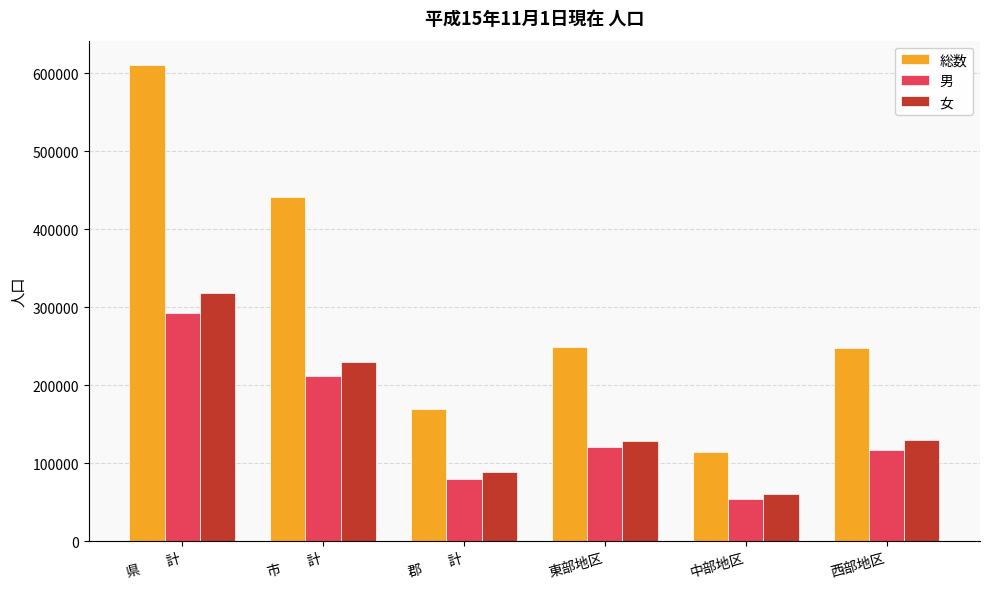

At 東部地区, list the series in order from smallest to largest.

男, 女, 総数